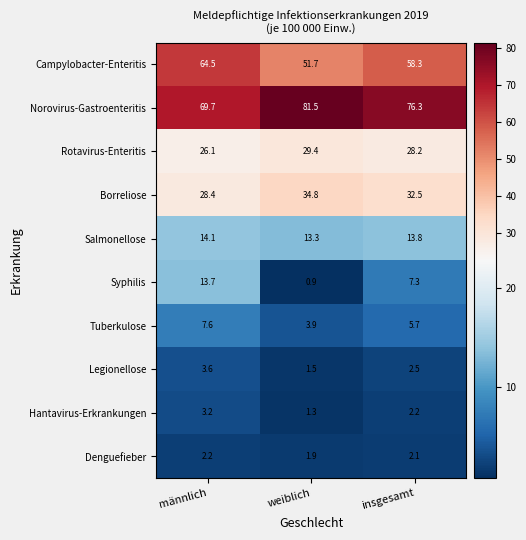

What is the total value across all series at insgesamt?

228.9